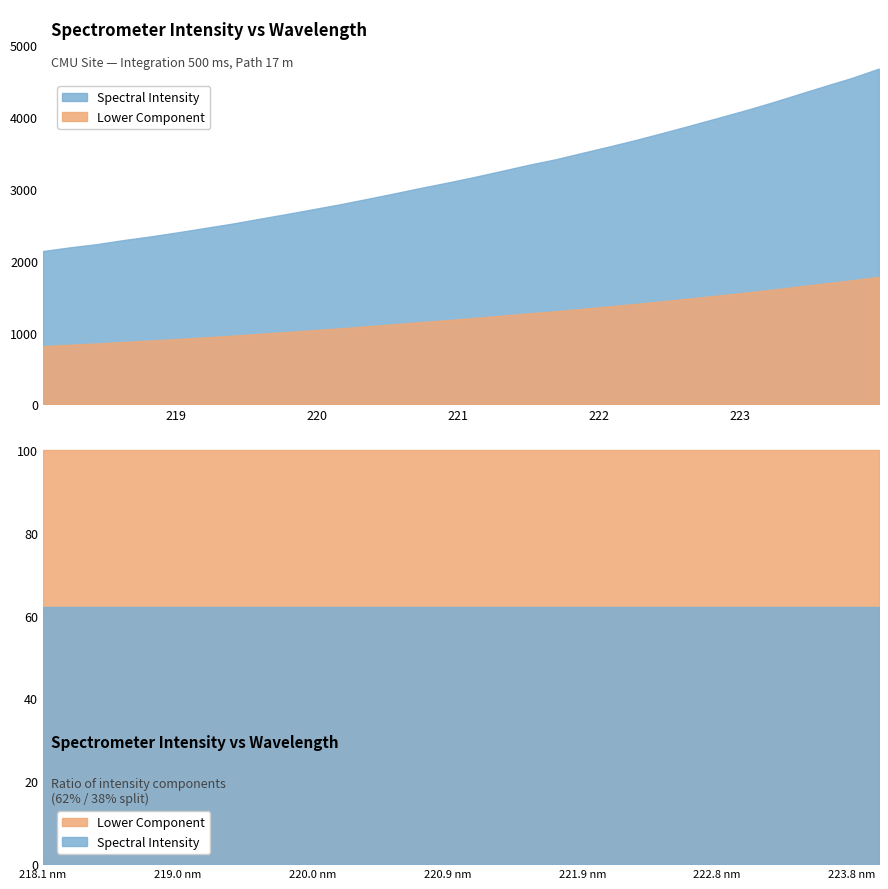

Does the chart display data point markers on the line(s)?

No